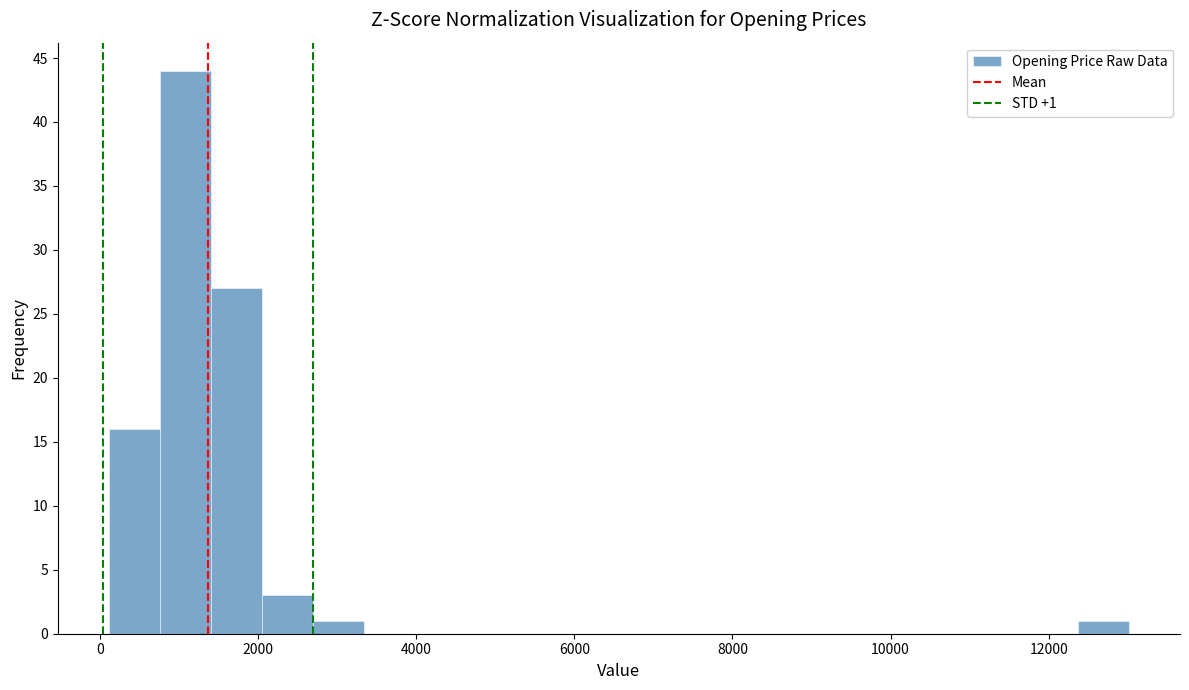

Around what value on the x-axis is the tallest bar? Give the approximate position of its centre, as read against the axis.

1000